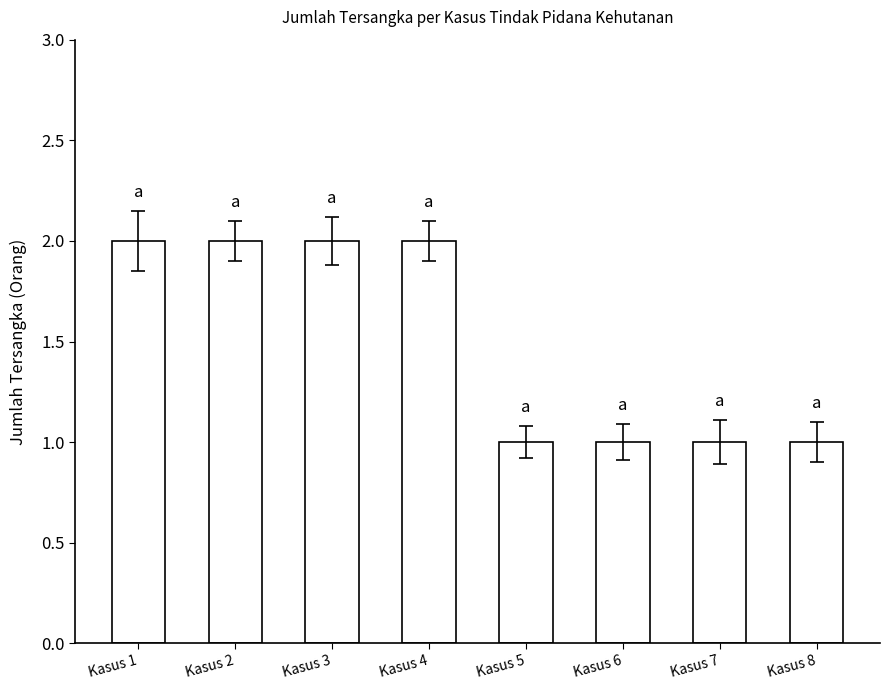

The chart shows a value of 1 at Kasus 8. True or false?

True